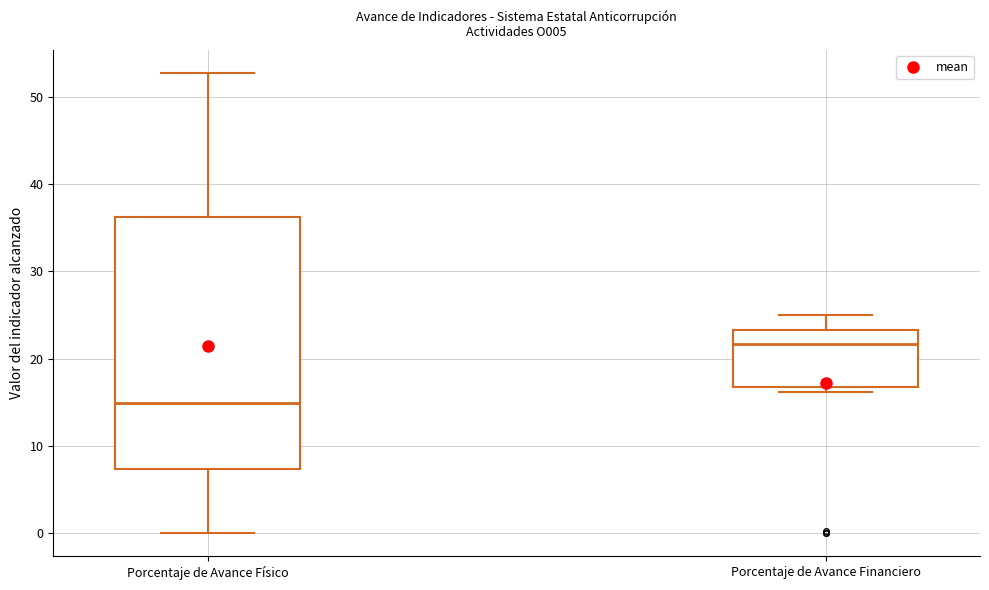

Which box's median line is the lowest?

Porcentaje de Avance Físico